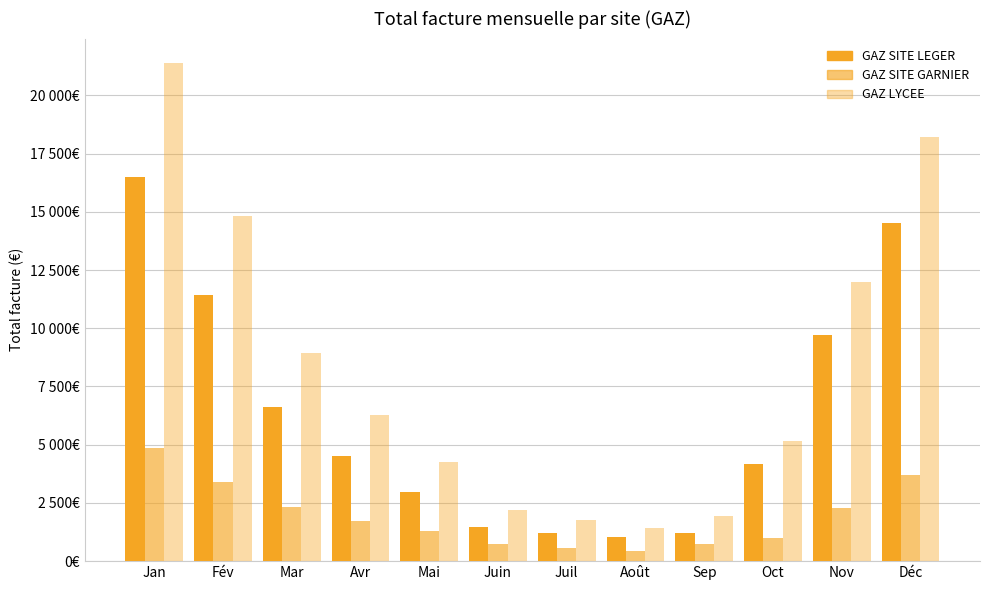

List the labels in order of GAZ SITE LEGER value, smallest first.

Août, Sep, Juil, Juin, Mai, Oct, Avr, Mar, Nov, Fév, Déc, Jan